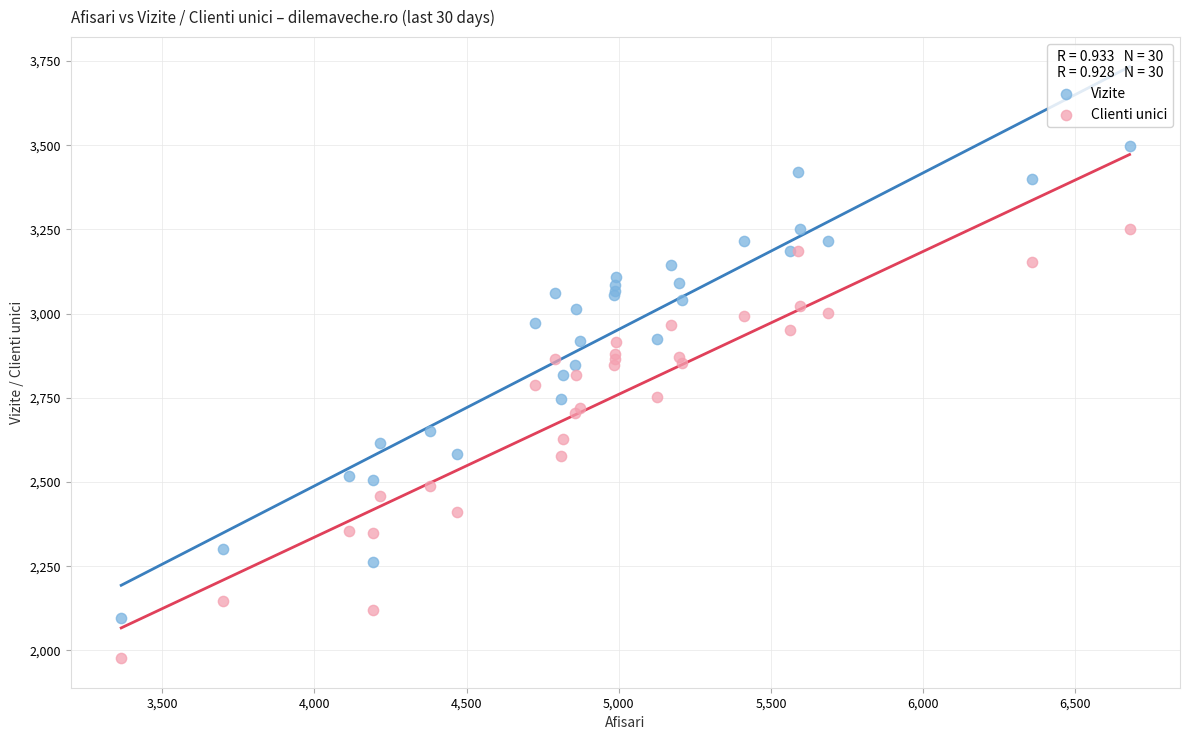

Which series reaches the maximum Y coordinate?

Vizite